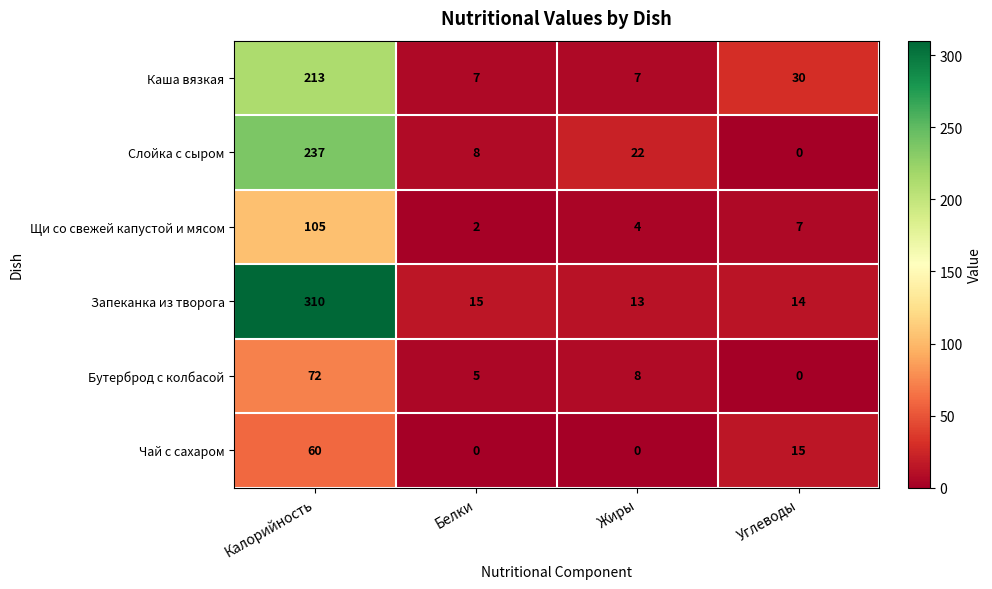

Which series has the widest spread of values?

Запеканка из творога